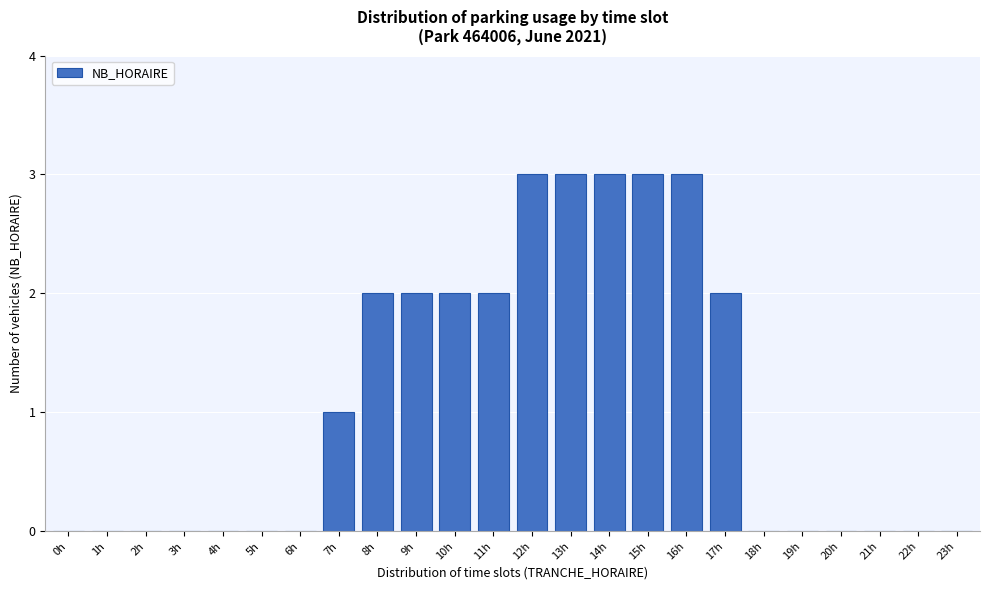

Reading left to right, list all the values displayed in this chart.

0h=0	1h=0	2h=0	3h=0	4h=0	5h=0	6h=0	7h=1	8h=2	9h=2	10h=2	11h=2	12h=3	13h=3	14h=3	15h=3	16h=3	17h=2	18h=0	19h=0	20h=0	21h=0	22h=0	23h=0